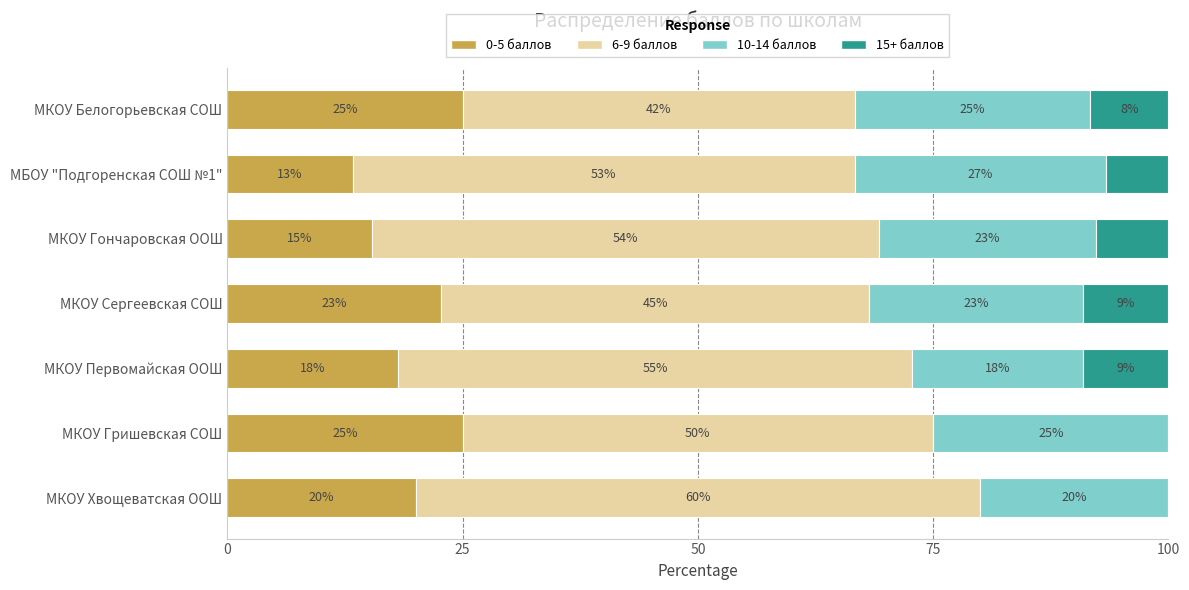

Where is 0-5 баллов nearest to the value 19?

МКОУ Первомайская ООШ